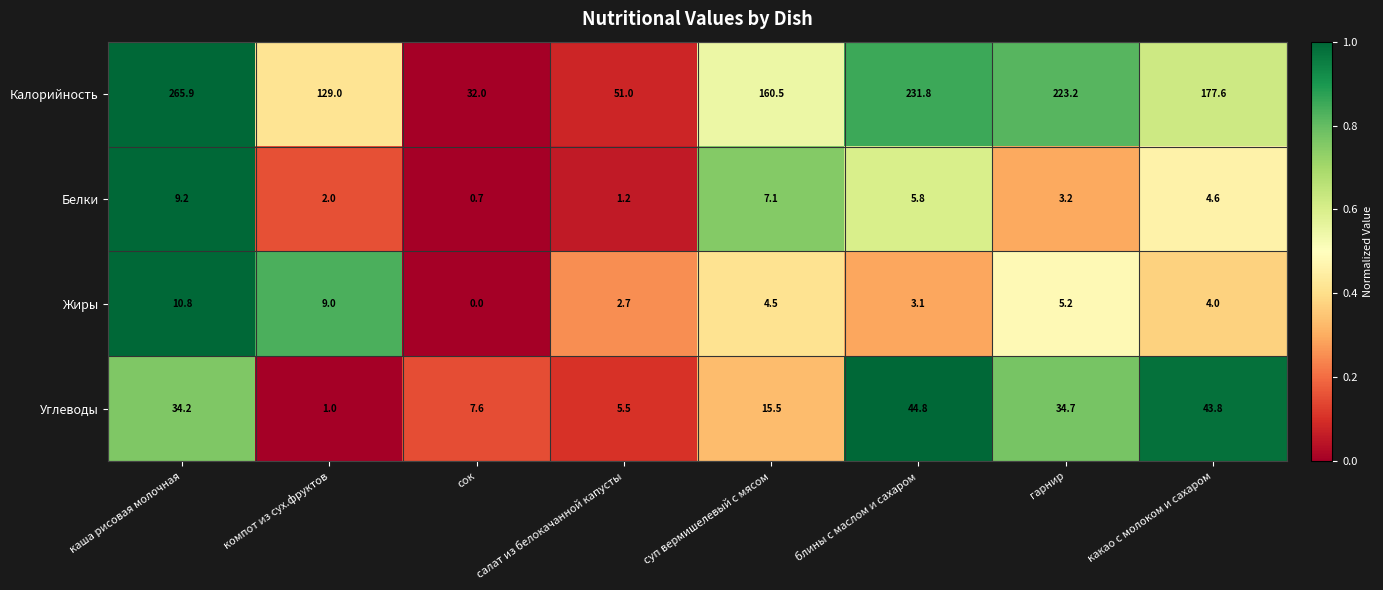

How many data points in Углеводы are above 34?

4